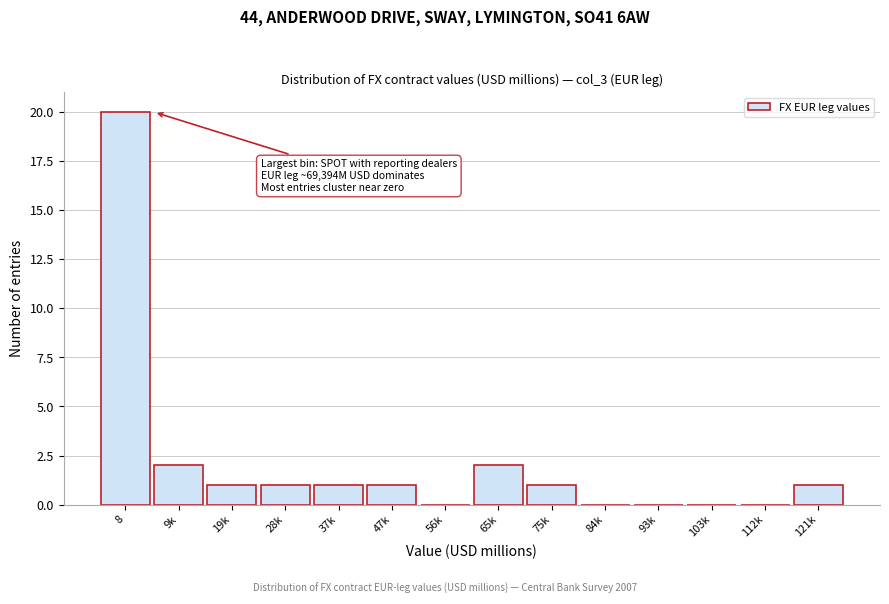

Reading left to right, list all the values displayed in this chart.

8=20	9k=2	19k=1	28k=1	37k=1	47k=1	56k=0	65k=2	75k=1	84k=0	93k=0	103k=0	112k=0	121k=1